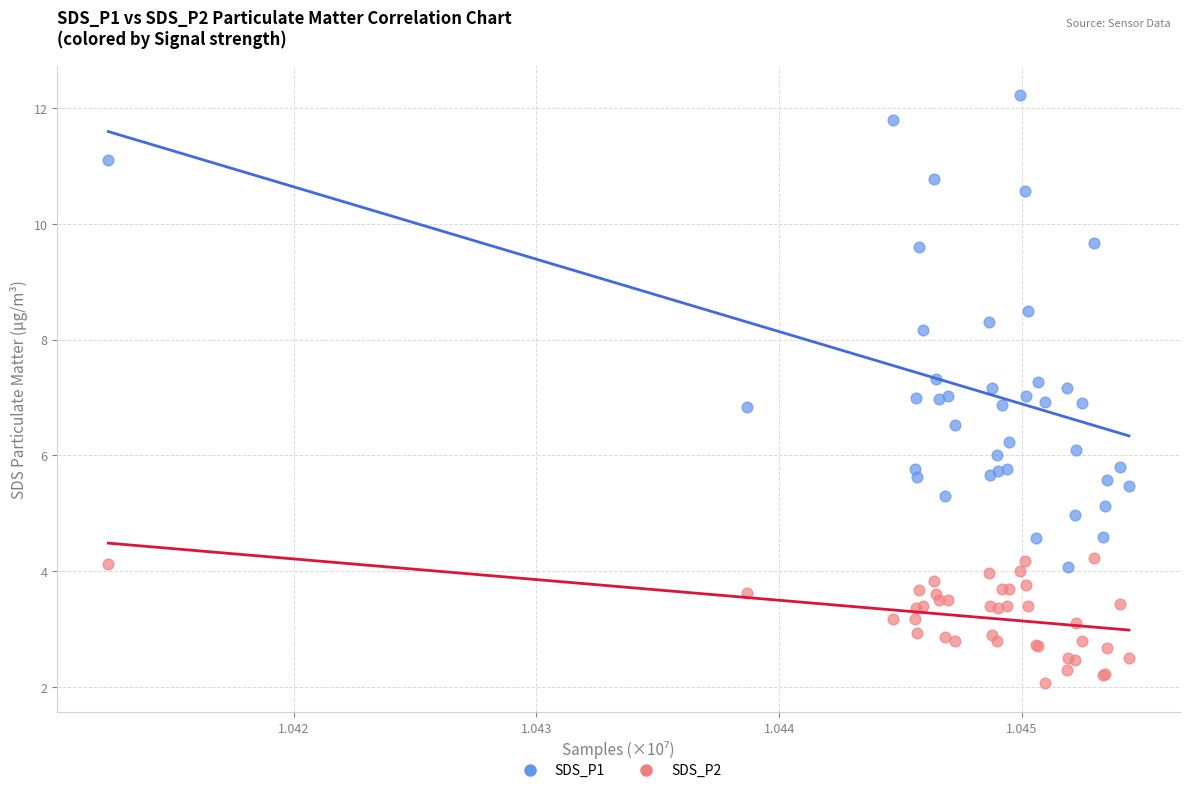

Which series has the widest spread of Y values?

SDS_P1